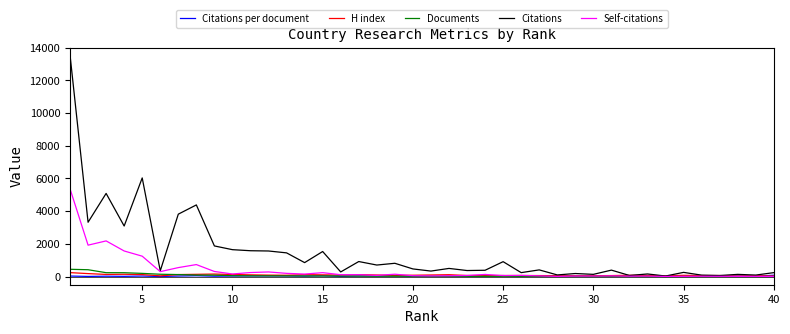

Which series has the widest spread of values?

Citations